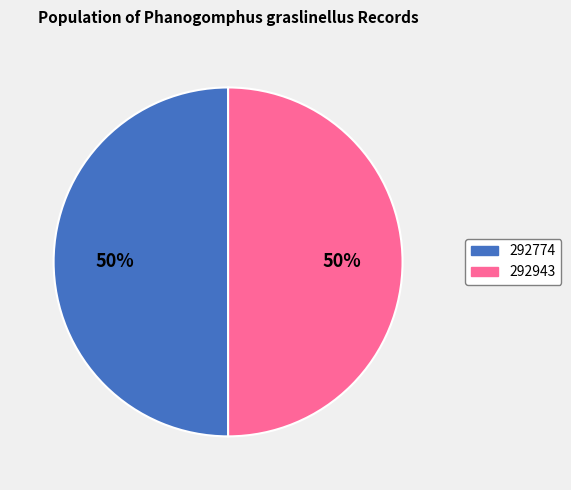

Is the sum of 292774 and 292943 greater than half?

Yes